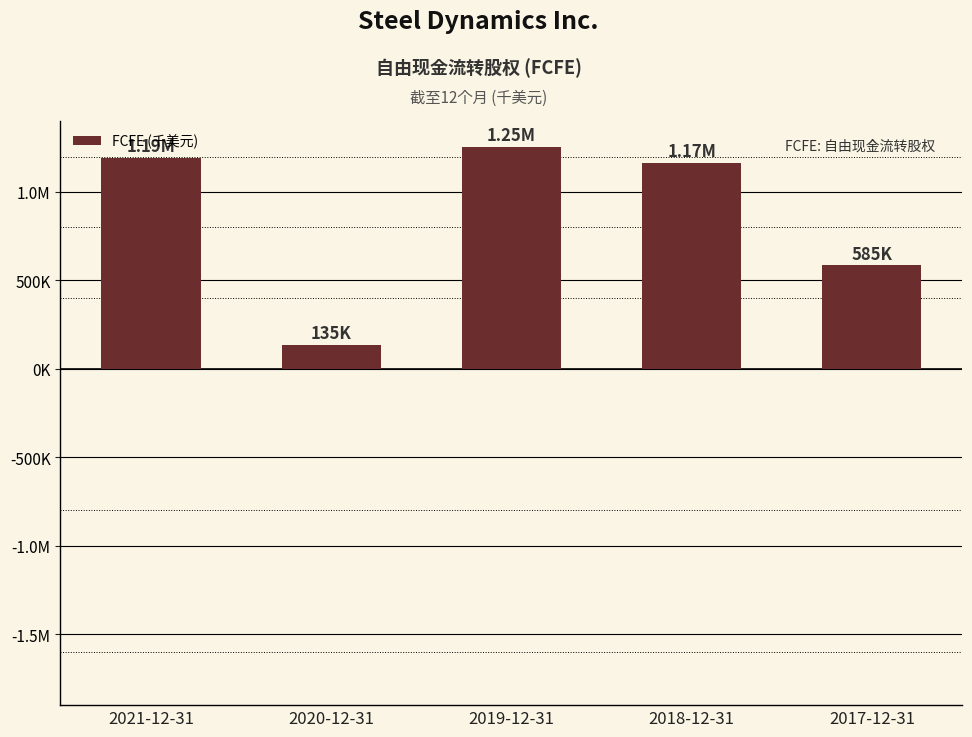

Does the chart contain any negative values?

No